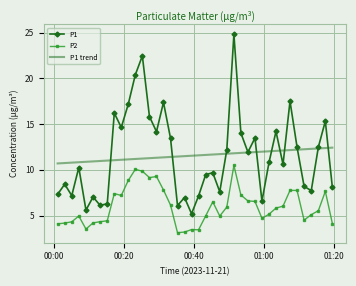

True or false: P2 and P1 intersect in this chart.

False